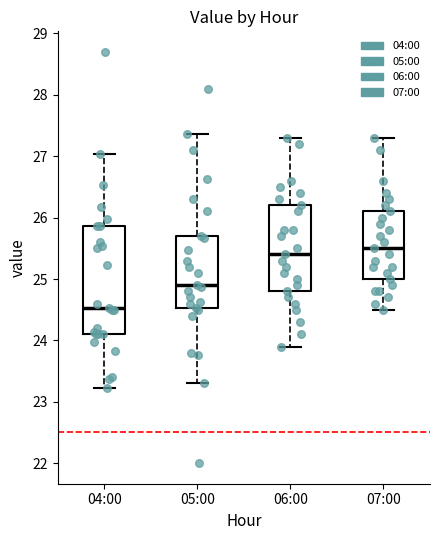

Where does the upper whisker of the box for 06:00 end on the y-axis? The values are not printed on the chart, so give them approximately, as read against the axis.

27.3